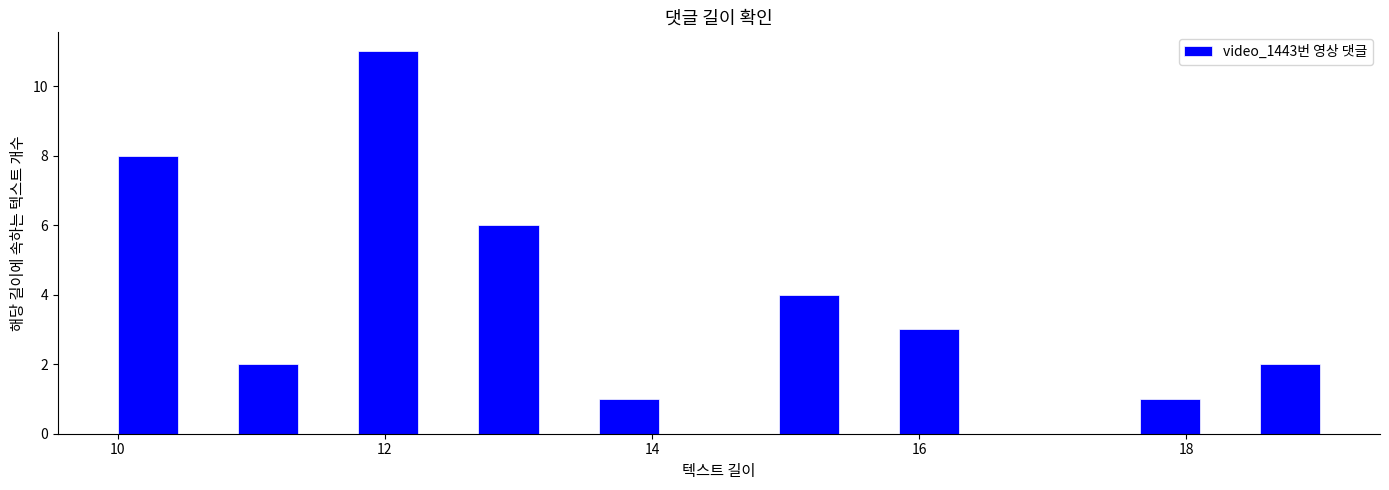

Read against the x-axis, roughly where is the centre of the tallest bar?

12.0